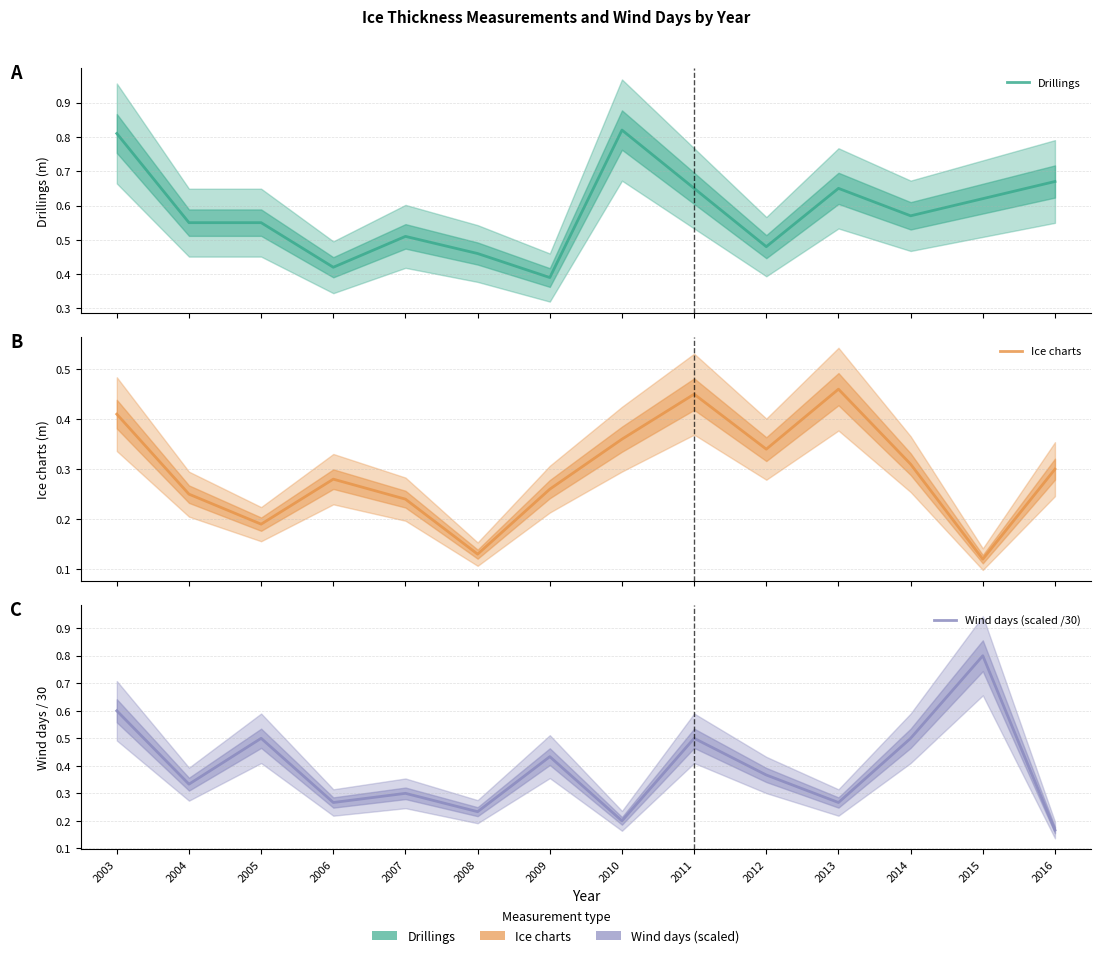

What are all the series names shown in the legend?

Drillings, Ice charts, Wind days (scaled /30)